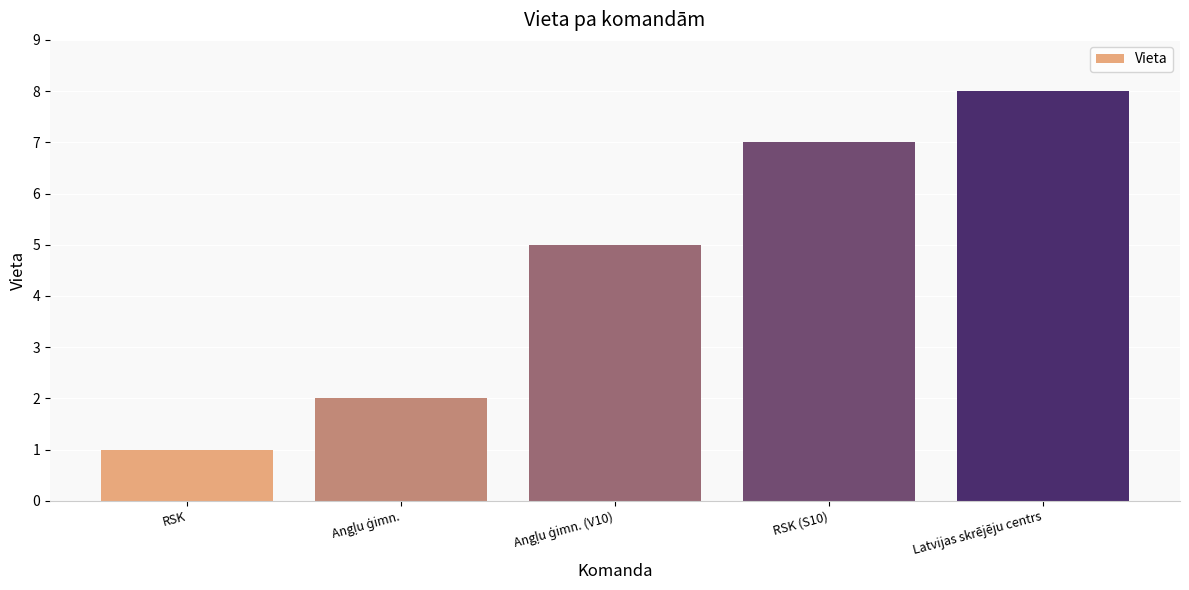

Which category has the lowest value across all series?

RSK